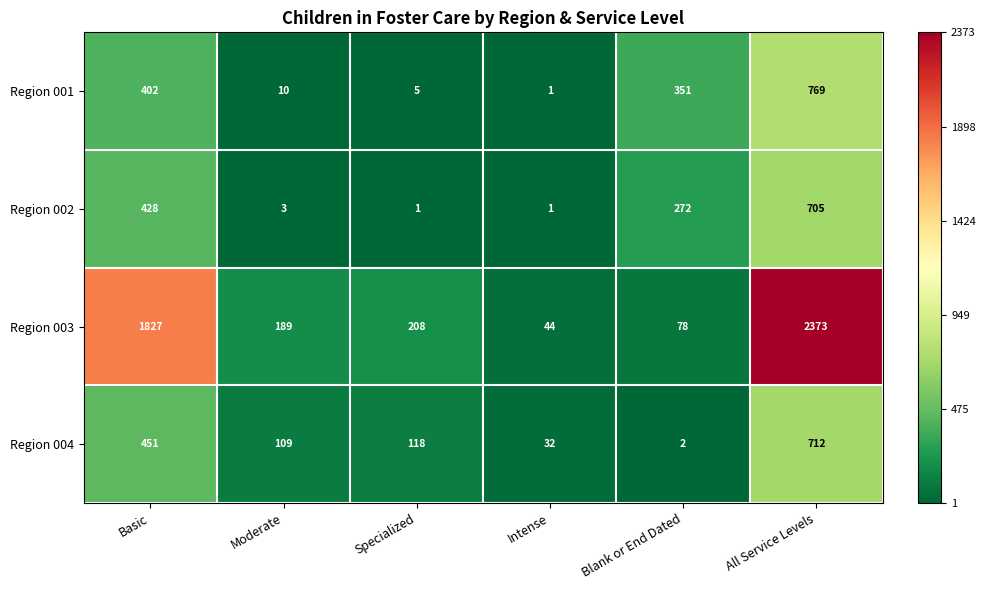

At Blank or End Dated, list the series in order from smallest to largest.

Region 004, Region 003, Region 002, Region 001